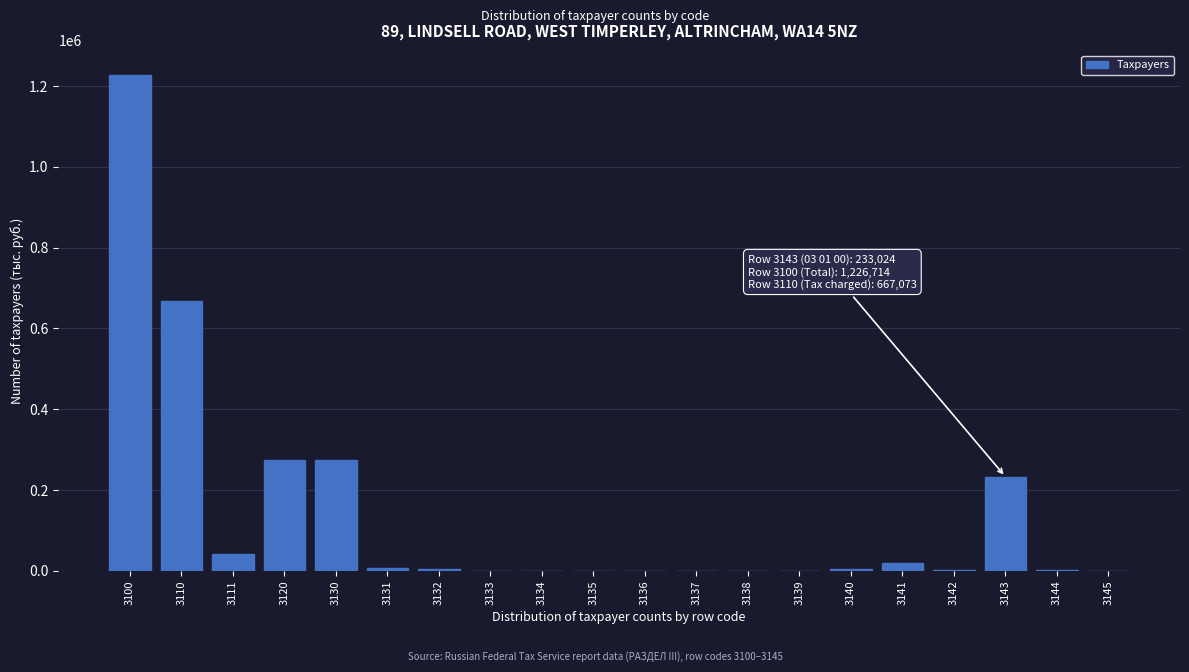

What is the sum of all values?

2754577